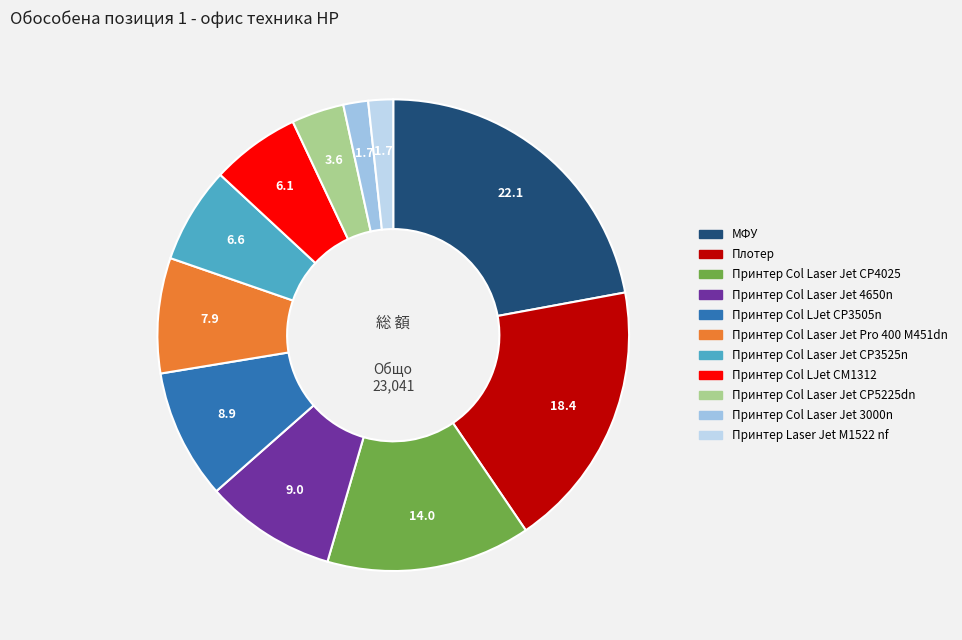

Is it true that Принтер Col Laser Jet CP3525n is 18% of the pie?

False